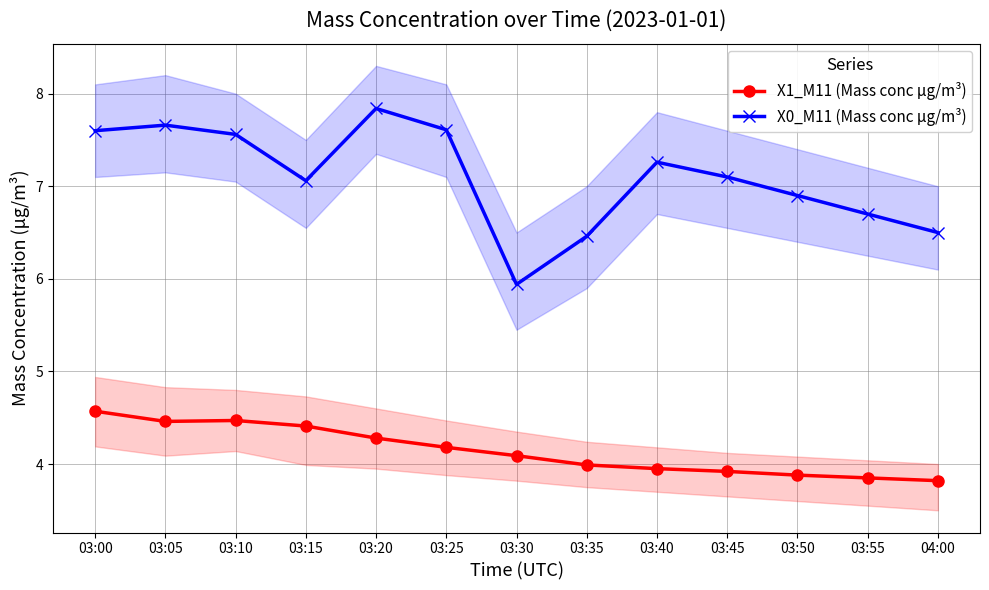

Reading left to right, what are all the values shown in this chart?

X1_M11 (Mass conc μg/m³): 4.6	4.5	4.5	4.4	4.3	4.2	4.1	4.0	4.0	3.9	3.9	3.9	3.8
X0_M11 (Mass conc μg/m³): 7.6	7.7	7.6	7.1	7.8	7.6	5.9	6.5	7.3	7.1	6.9	6.7	6.5